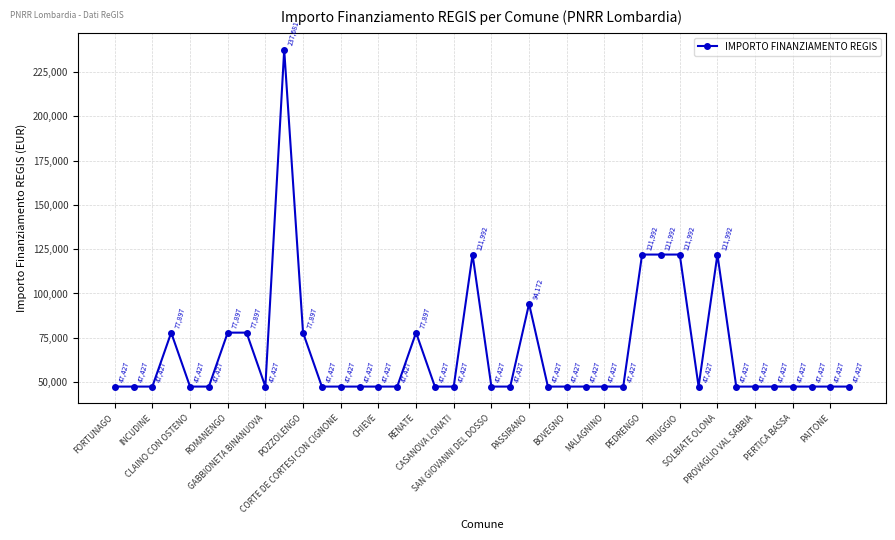

True or false: the data has more than 1 interior local peaks.

True